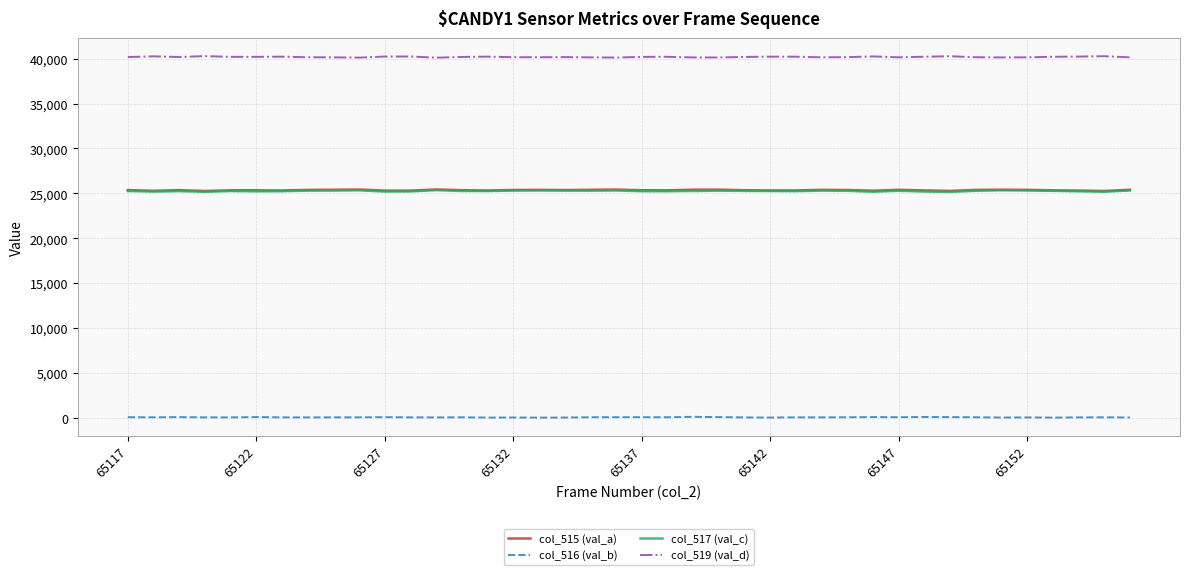

How many lines are shown in the chart?

4